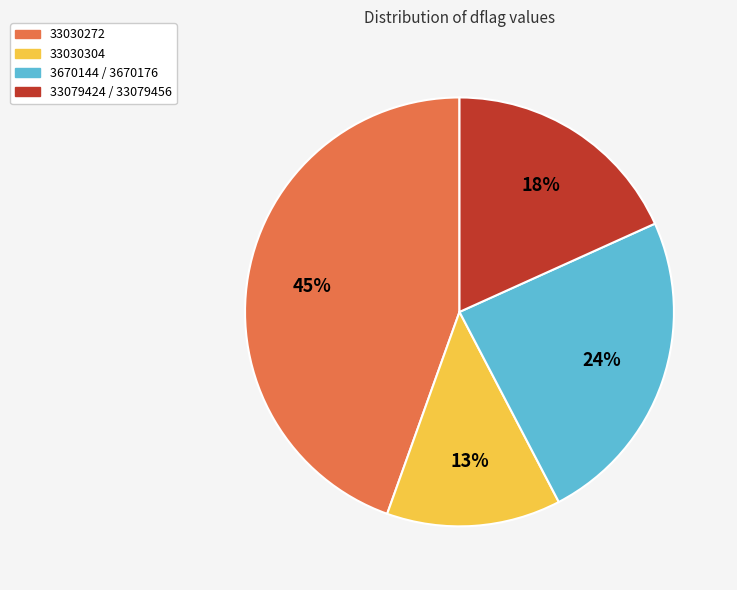

The 33030272 slice represents 57% of the pie. True or false?

False